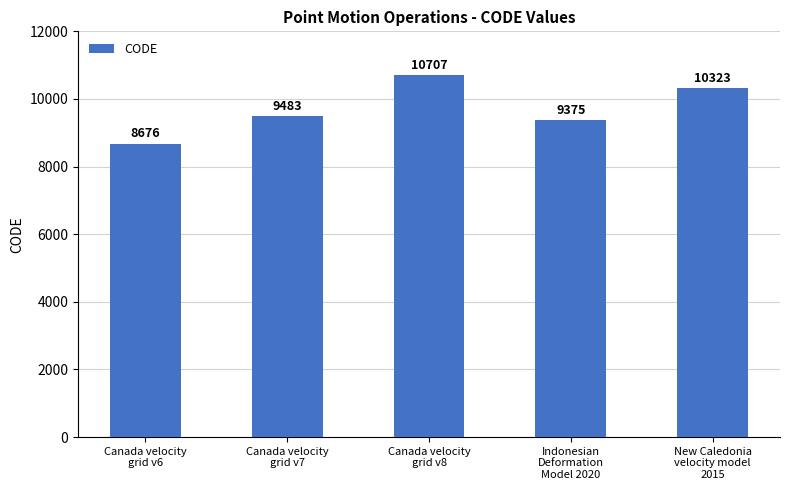

Rank the categories by value from lowest to highest.

Canada velocity
grid v6, Indonesian
Deformation
Model 2020, Canada velocity
grid v7, New Caledonia
velocity model
2015, Canada velocity
grid v8